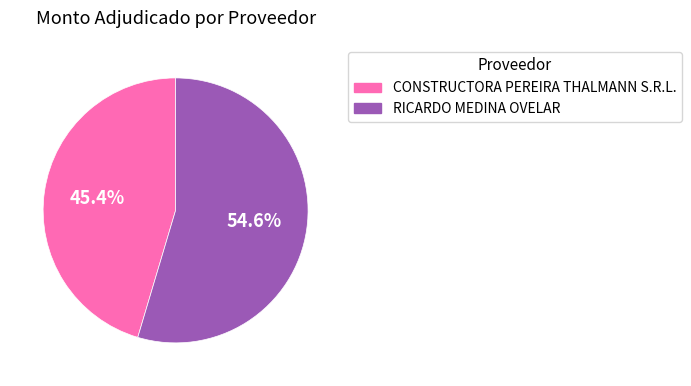

To the nearest percent, what is the difference between the largest and smallest slice percentages?

9%